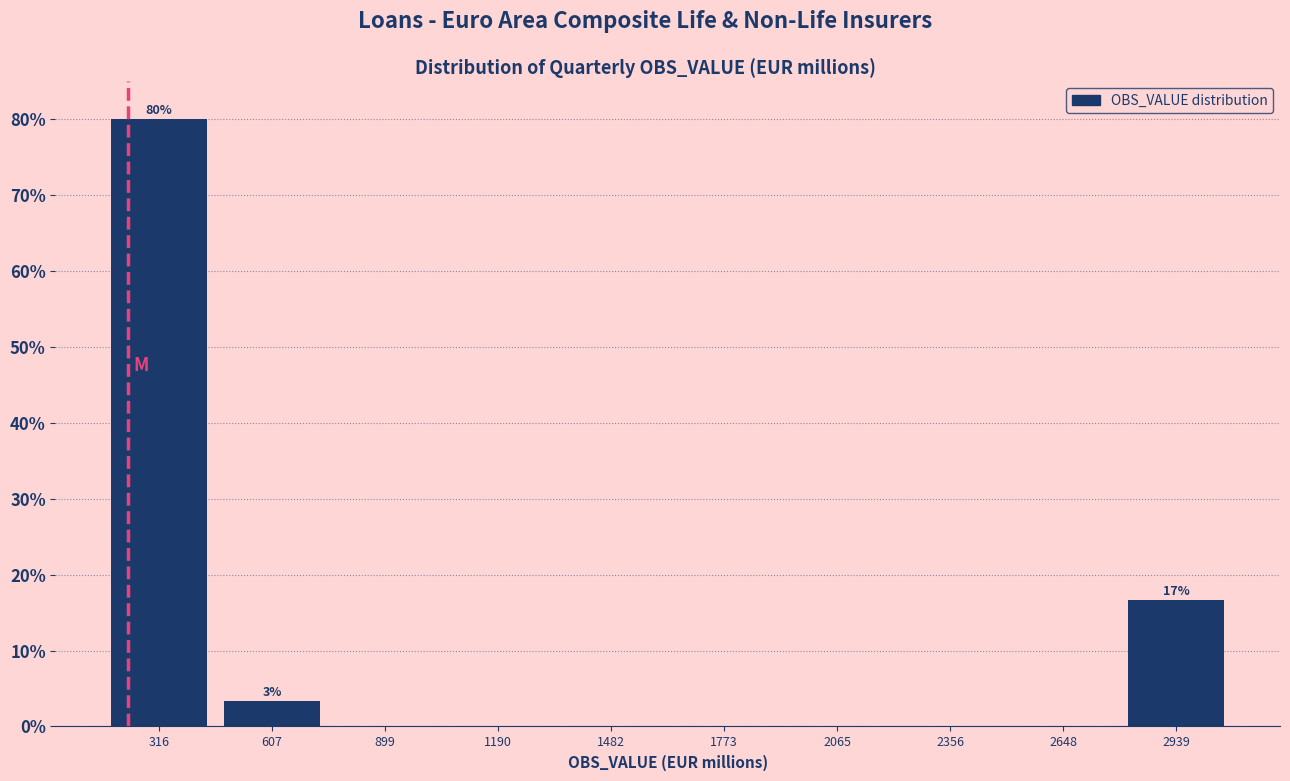

Over which range of the x-axis is the bar tallest?

150 to 450